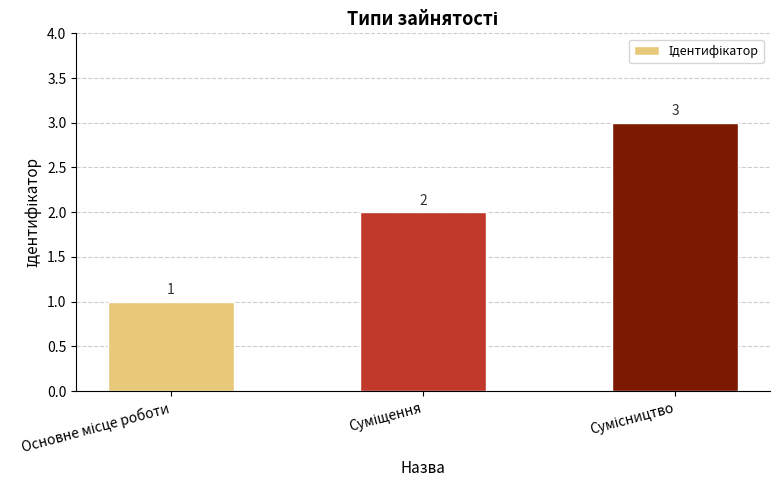

Count the number of data series in this chart.

1